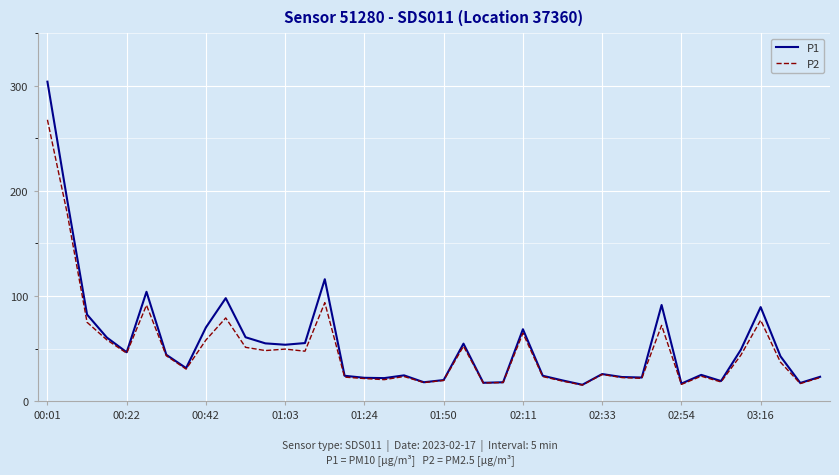

Rank the series by their maximum value, from lowest to highest.

P2, P1